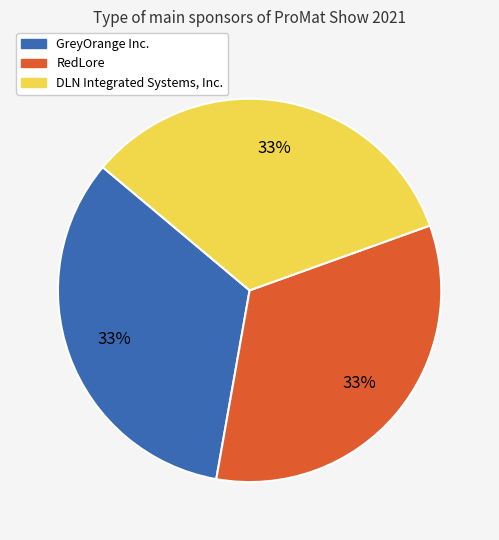

What percentage is the DLN Integrated Systems, Inc. slice, to the nearest percent?

33%